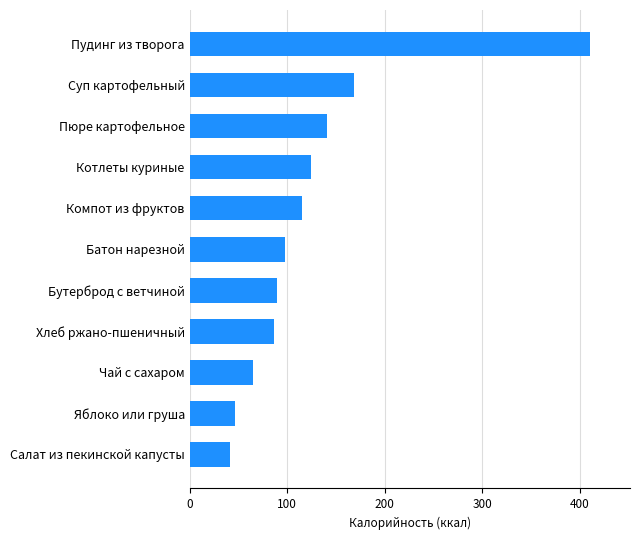

The chart shows a value of 86.2 at Хлеб ржано-пшеничный. True or false?

True